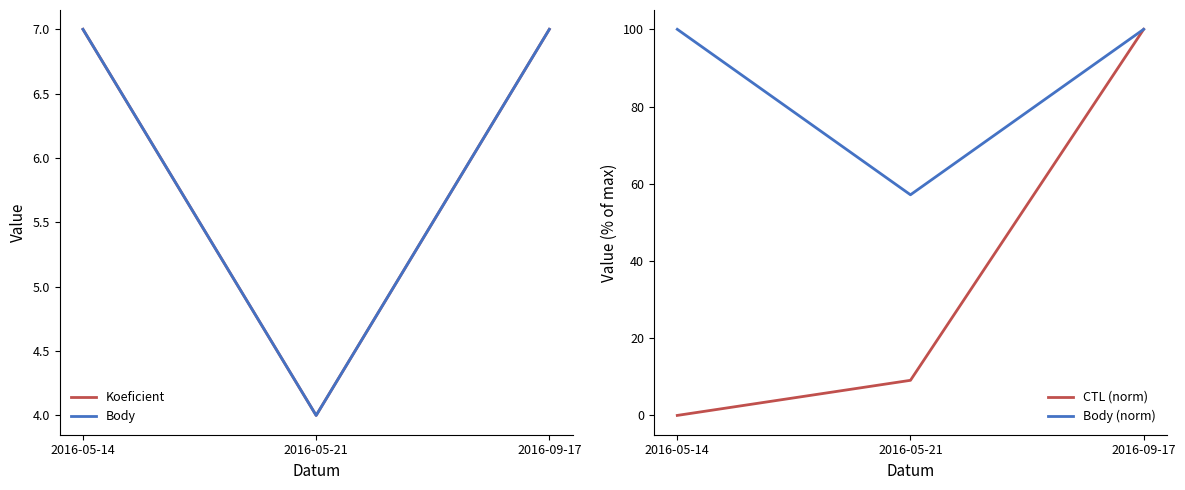

What is the total value across all series at 2016-05-14?

114.0